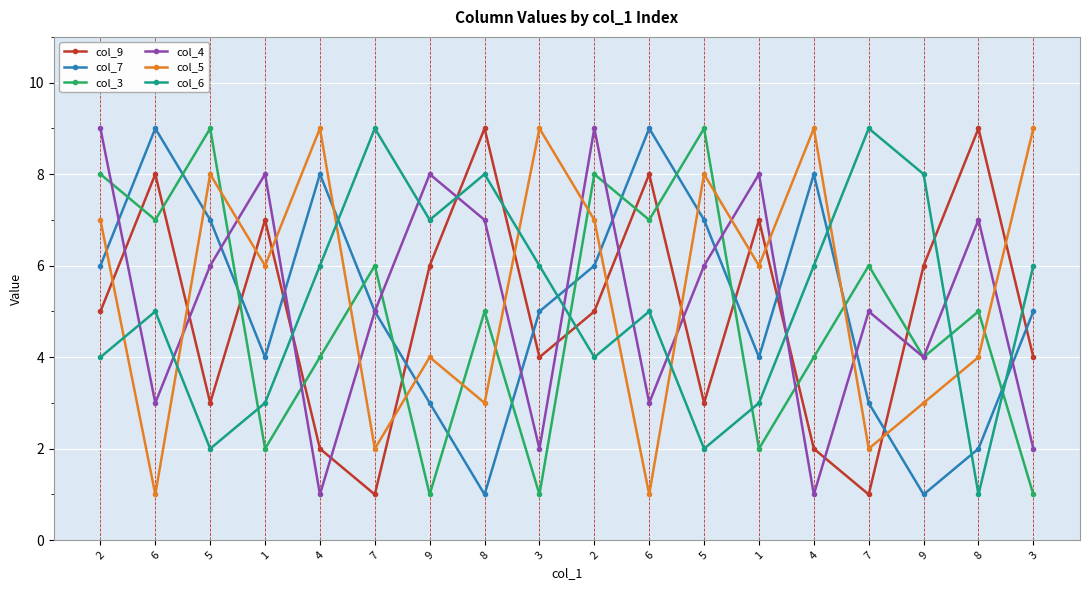

Between 2 and 3, which series saw the biggest shift?

col_3